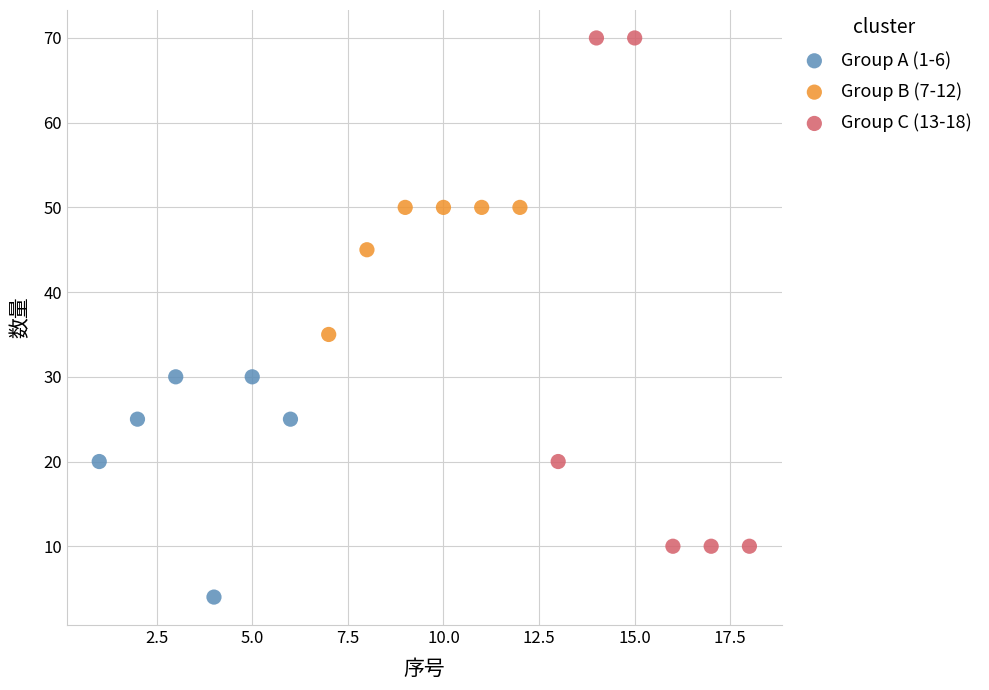

Which series contains the lowest Y value?

Group A (1-6)